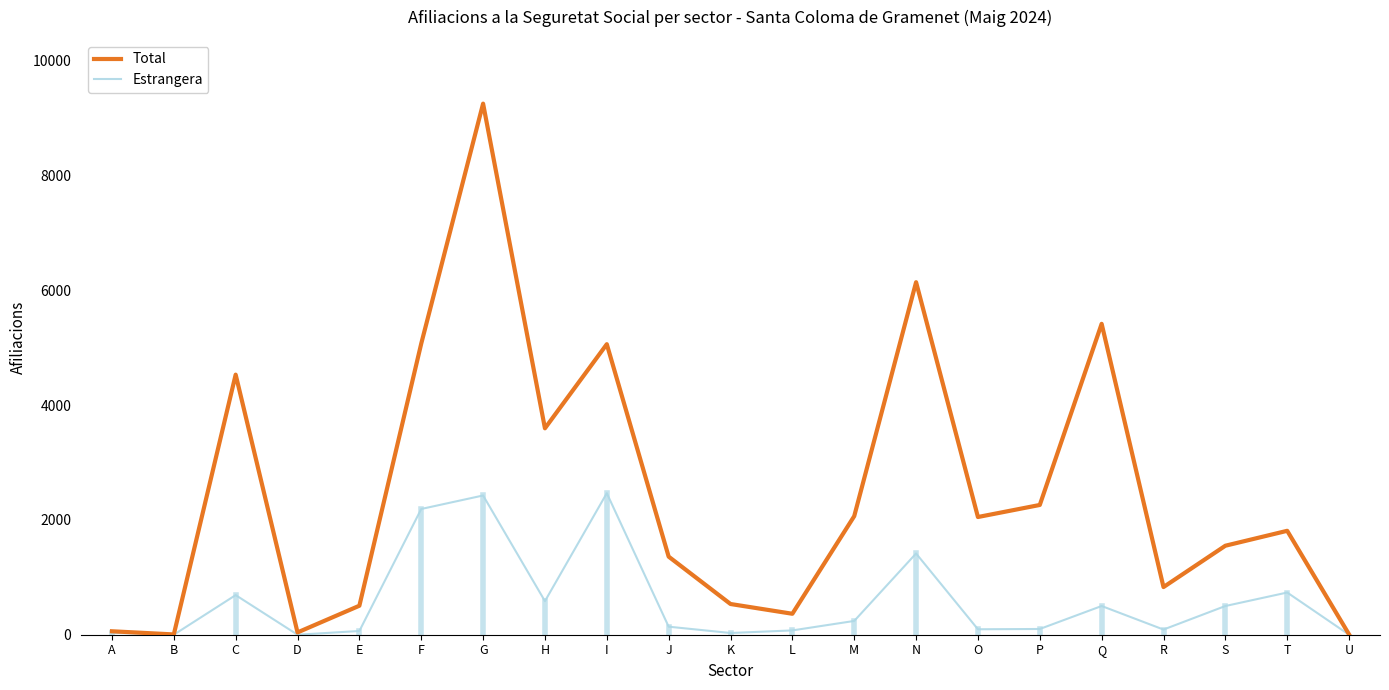

Rank the series by their maximum value, from lowest to highest.

Estrangera, Total